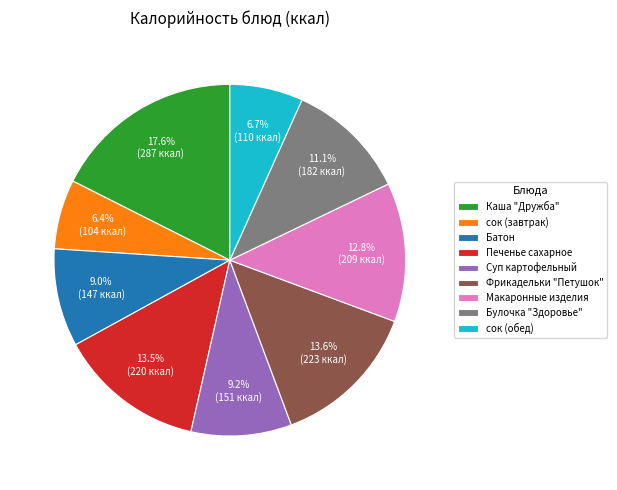

To the nearest percent, what is the difference between the сок (обед) and Булочка "Здоровье" slice percentages?

4%